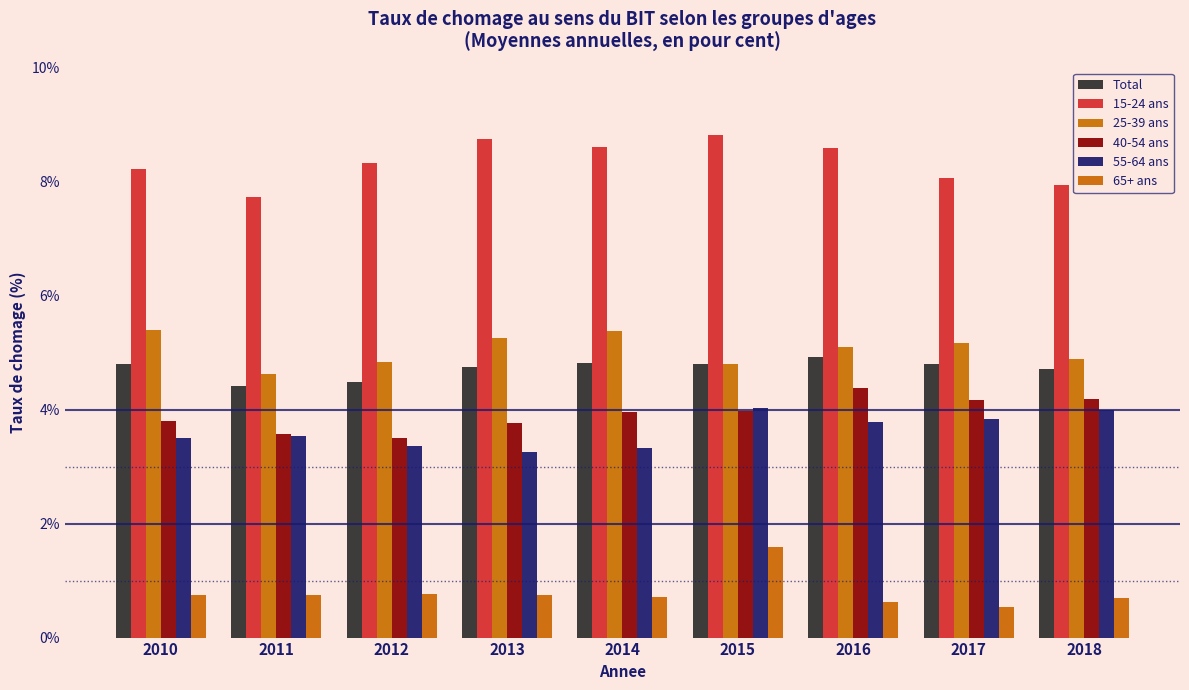

How many data points does each series have?

9